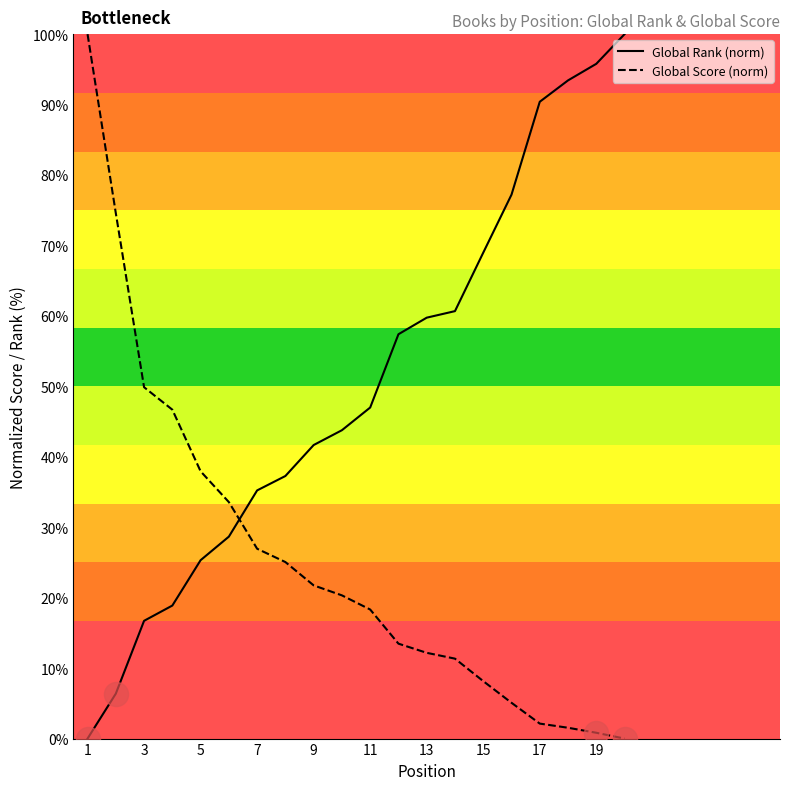

Which series has the largest total across all categories?

Global Rank (norm)